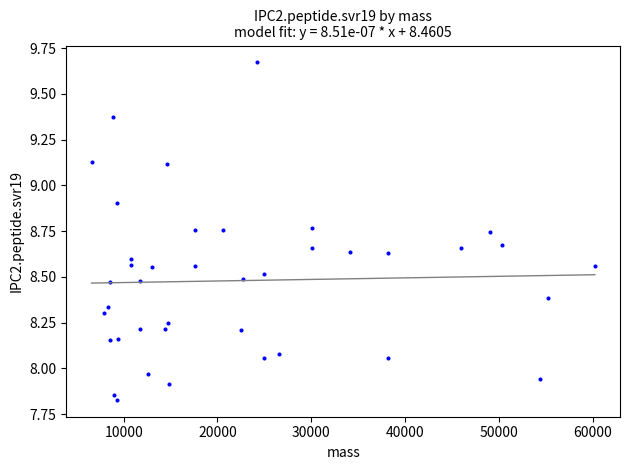

What is the range of X values (max minus min)?

53639.5